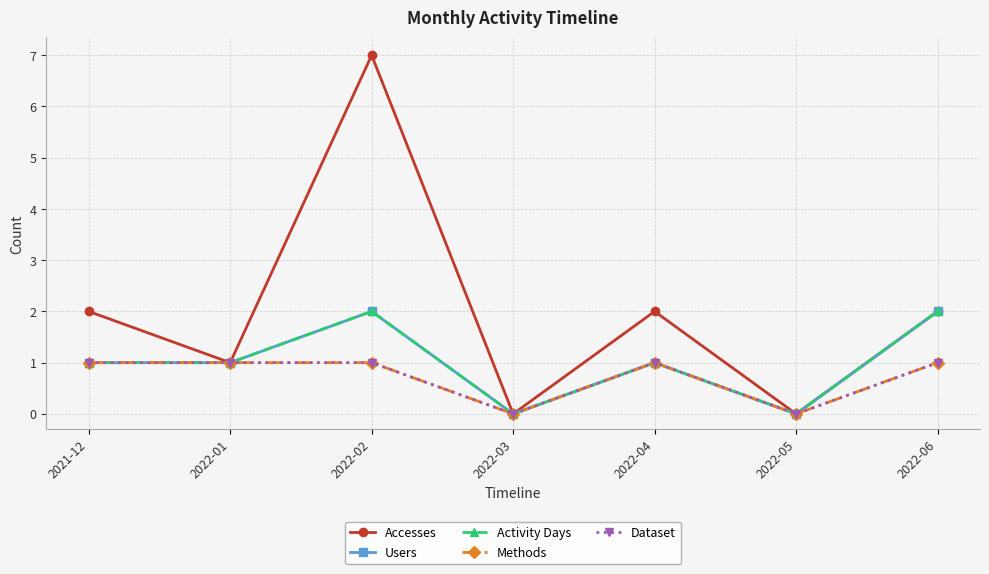

Is this an area chart (filled region under the line)?

No